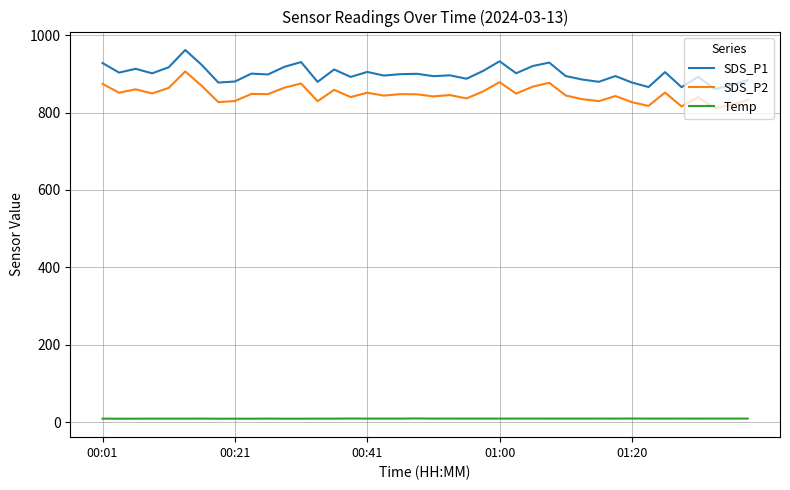

Which series has the widest spread of values?

SDS_P1